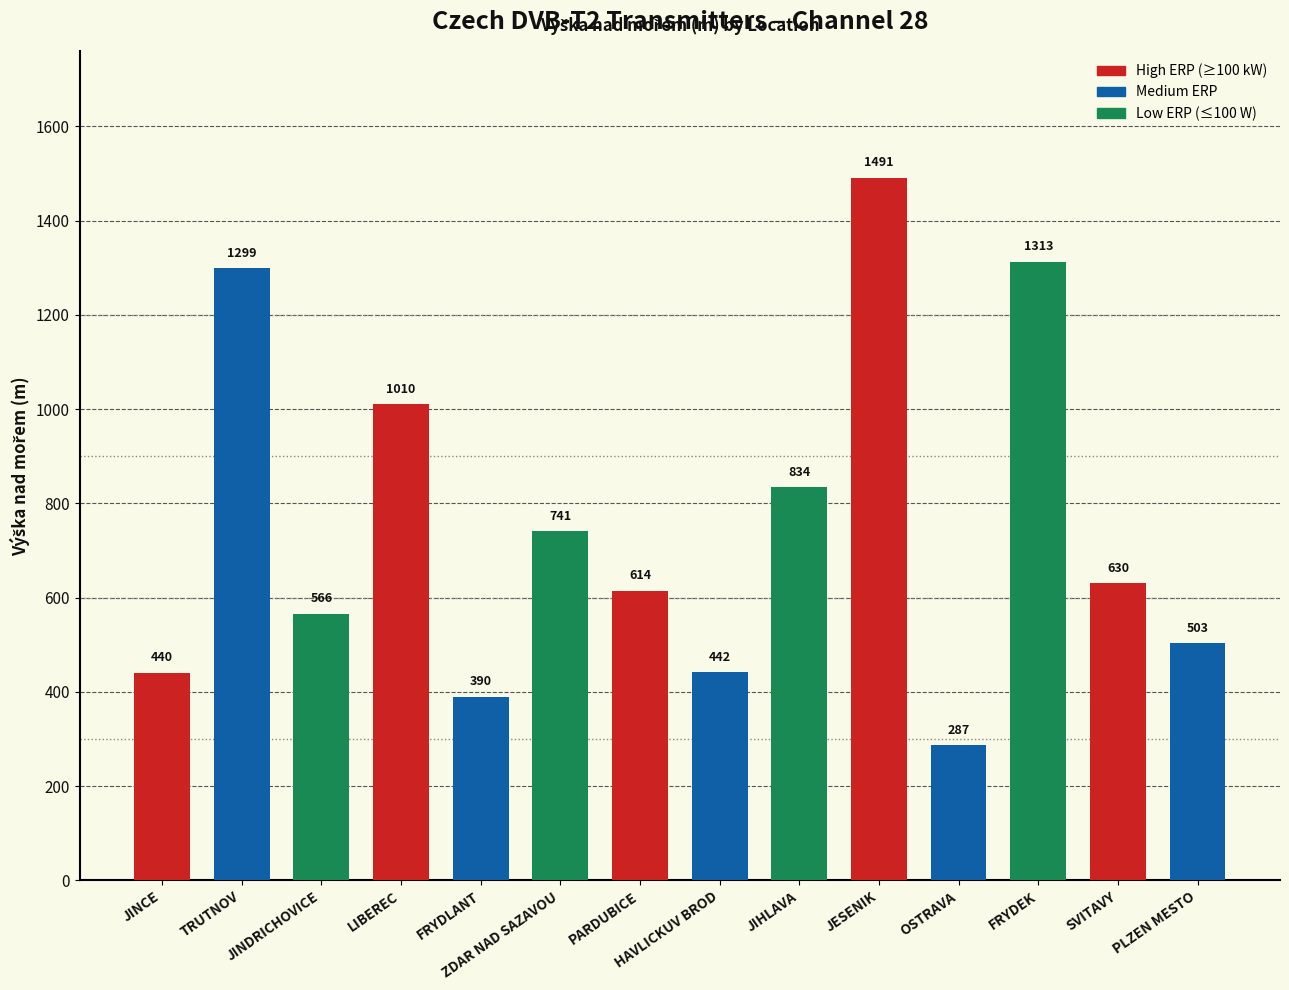

The value at TRUTNOV is 1299. True or false?

True